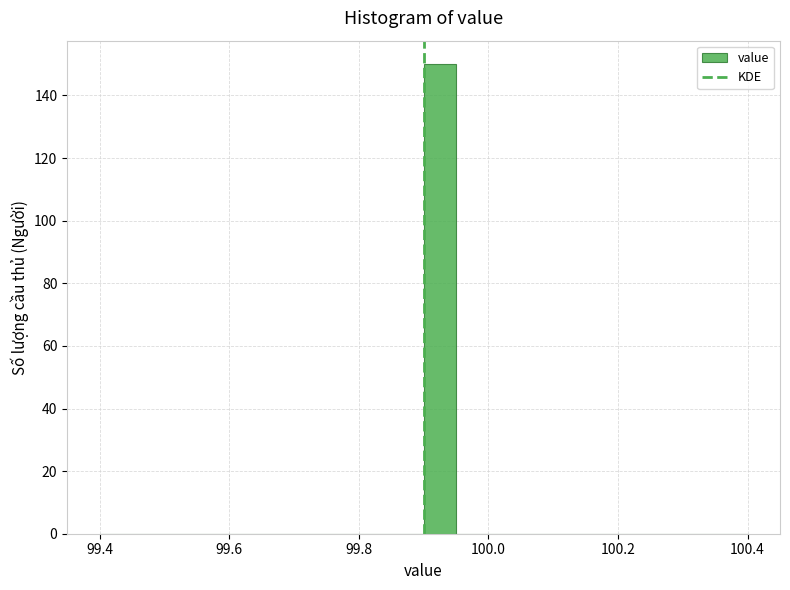

Around what value on the x-axis is the tallest bar? Give the approximate position of its centre, as read against the axis.

99.92